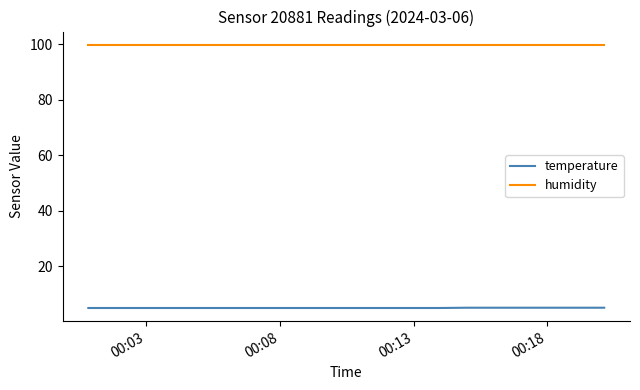

At how many categories does at least one series exceed 55?

20